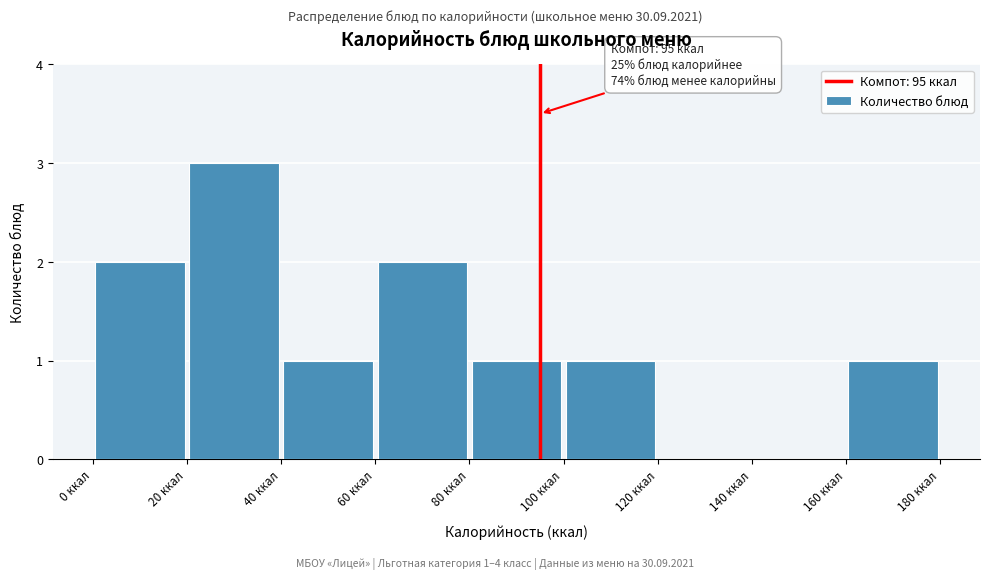

Which range on the x-axis has the tallest bar?

20 to 40